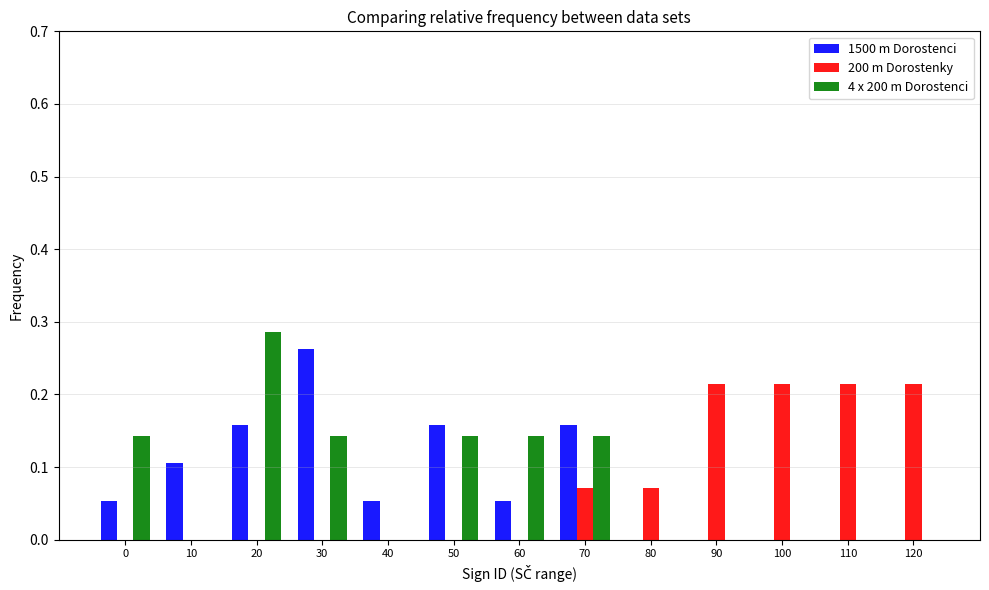

True or false: 4 x 200 m Dorostenci has a value of 0.0 at 110.

True